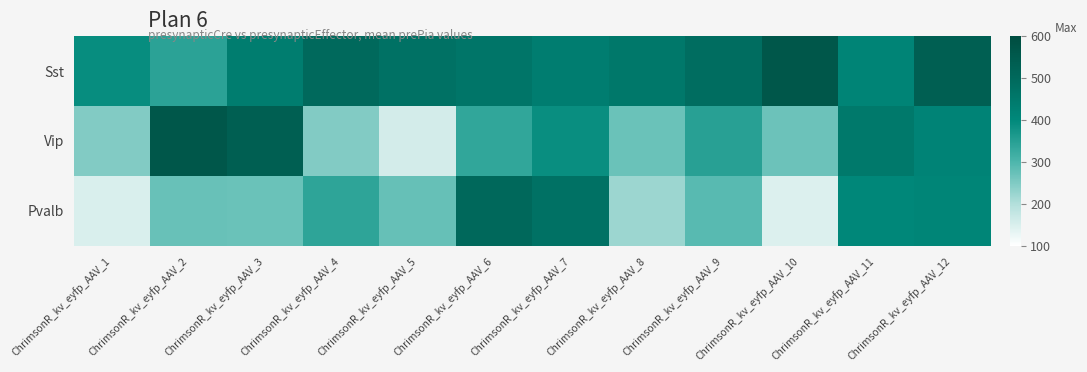

Reading left to right, transcribe all the data shown in this chart.

Sst: ChrimsonR_kv_eyfp_AAV_1=389.7	ChrimsonR_kv_eyfp_AAV_2=342.6	ChrimsonR_kv_eyfp_AAV_3=437.2	ChrimsonR_kv_eyfp_AAV_4=497.3	ChrimsonR_kv_eyfp_AAV_5=471.2	ChrimsonR_kv_eyfp_AAV_6=460.6	ChrimsonR_kv_eyfp_AAV_7=435.1	ChrimsonR_kv_eyfp_AAV_8=452.7	ChrimsonR_kv_eyfp_AAV_9=486.4	ChrimsonR_kv_eyfp_AAV_10=559.5	ChrimsonR_kv_eyfp_AAV_11=412.5	ChrimsonR_kv_eyfp_AAV_12=532.6
Vip: ChrimsonR_kv_eyfp_AAV_1=248.2	ChrimsonR_kv_eyfp_AAV_2=559.9	ChrimsonR_kv_eyfp_AAV_3=534.4	ChrimsonR_kv_eyfp_AAV_4=248.4	ChrimsonR_kv_eyfp_AAV_5=157.6	ChrimsonR_kv_eyfp_AAV_6=335.8	ChrimsonR_kv_eyfp_AAV_7=387.7	ChrimsonR_kv_eyfp_AAV_8=270.3	ChrimsonR_kv_eyfp_AAV_9=347.9	ChrimsonR_kv_eyfp_AAV_10=268.0	ChrimsonR_kv_eyfp_AAV_11=447.8	ChrimsonR_kv_eyfp_AAV_12=415.0
Pvalb: ChrimsonR_kv_eyfp_AAV_1=149.4	ChrimsonR_kv_eyfp_AAV_2=272.3	ChrimsonR_kv_eyfp_AAV_3=271.3	ChrimsonR_kv_eyfp_AAV_4=339.8	ChrimsonR_kv_eyfp_AAV_5=275.0	ChrimsonR_kv_eyfp_AAV_6=501.6	ChrimsonR_kv_eyfp_AAV_7=471.2	ChrimsonR_kv_eyfp_AAV_8=222.1	ChrimsonR_kv_eyfp_AAV_9=288.3	ChrimsonR_kv_eyfp_AAV_10=145.8	ChrimsonR_kv_eyfp_AAV_11=404.7	ChrimsonR_kv_eyfp_AAV_12=409.5